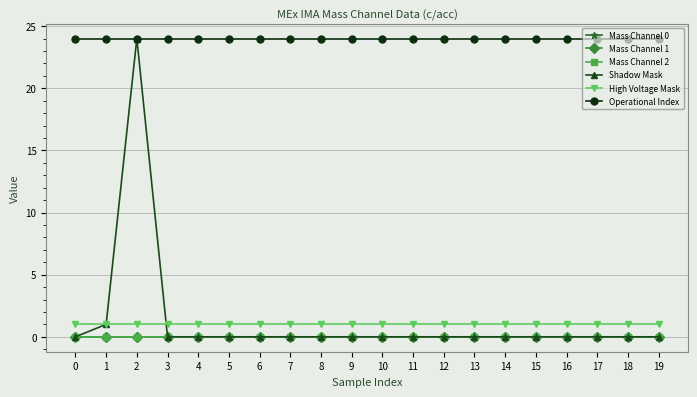

True or false: Operational Index and Mass Channel 2 cross at least once.

False